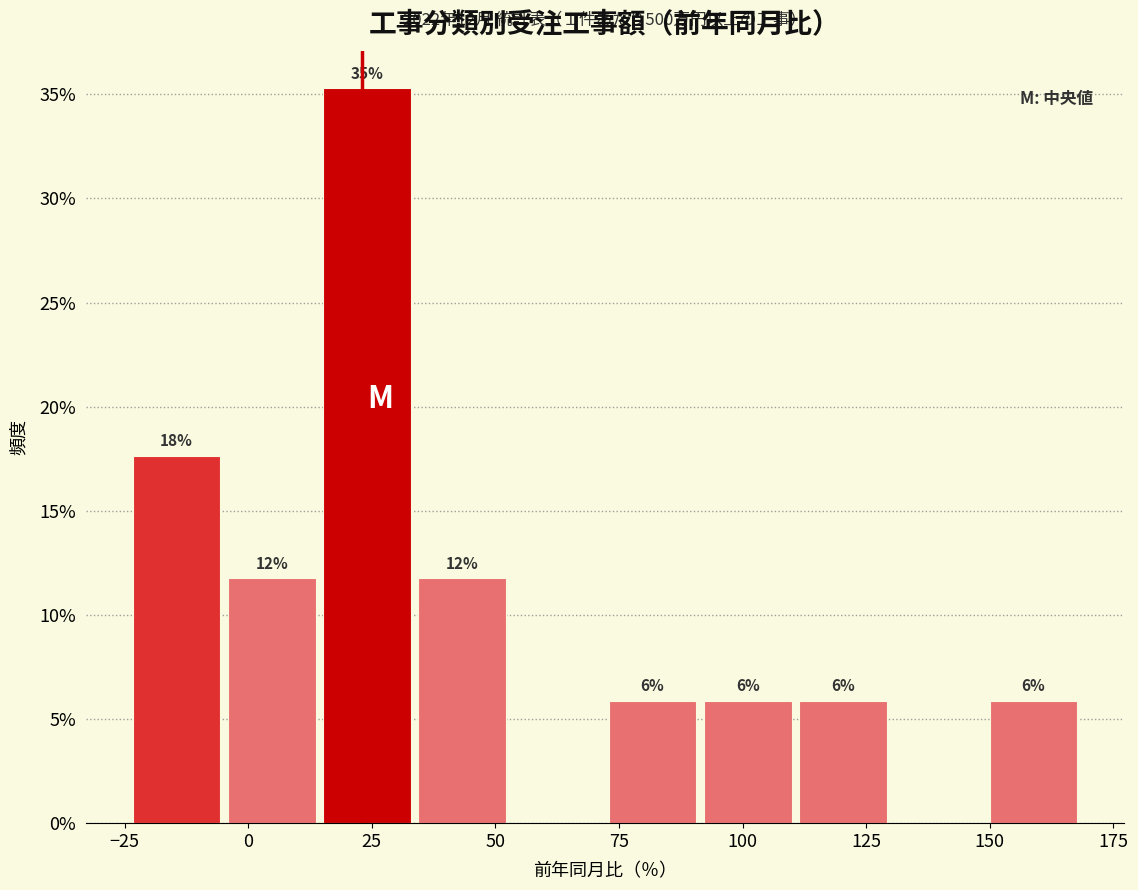

Around what value on the x-axis is the tallest bar? Give the approximate position of its centre, as read against the axis.

25